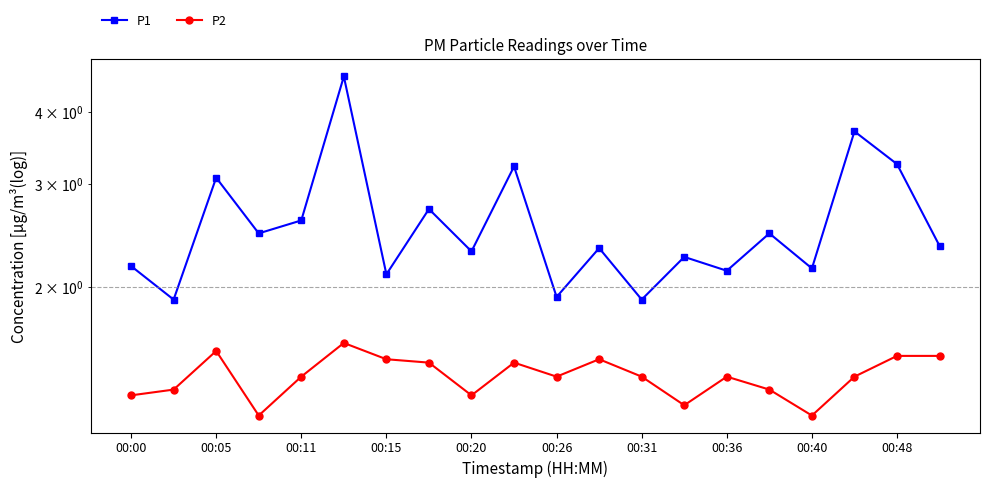

Read the P1 value at 00:48.

3.2